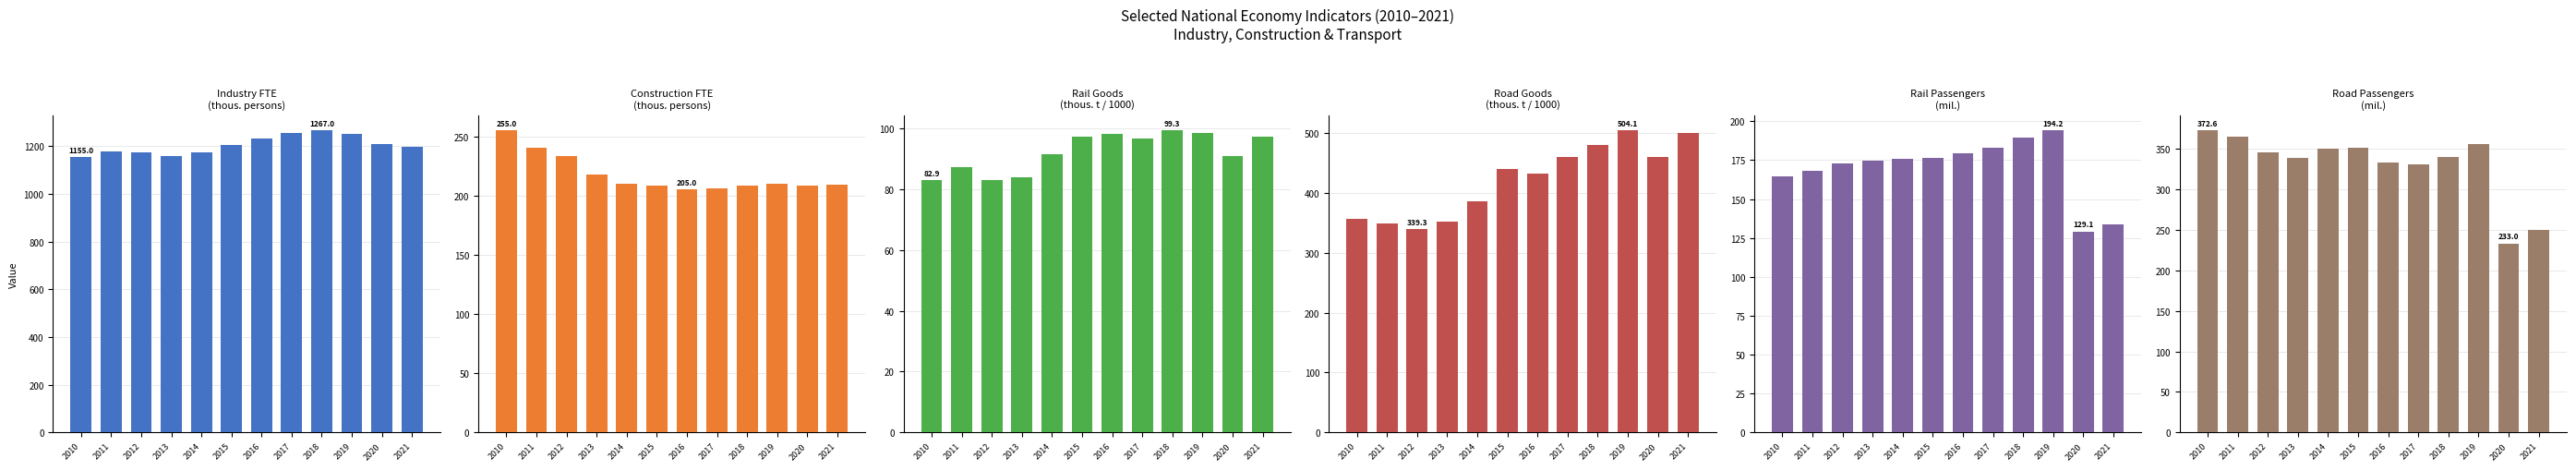

At which category is the sum across all series the highest?

2019